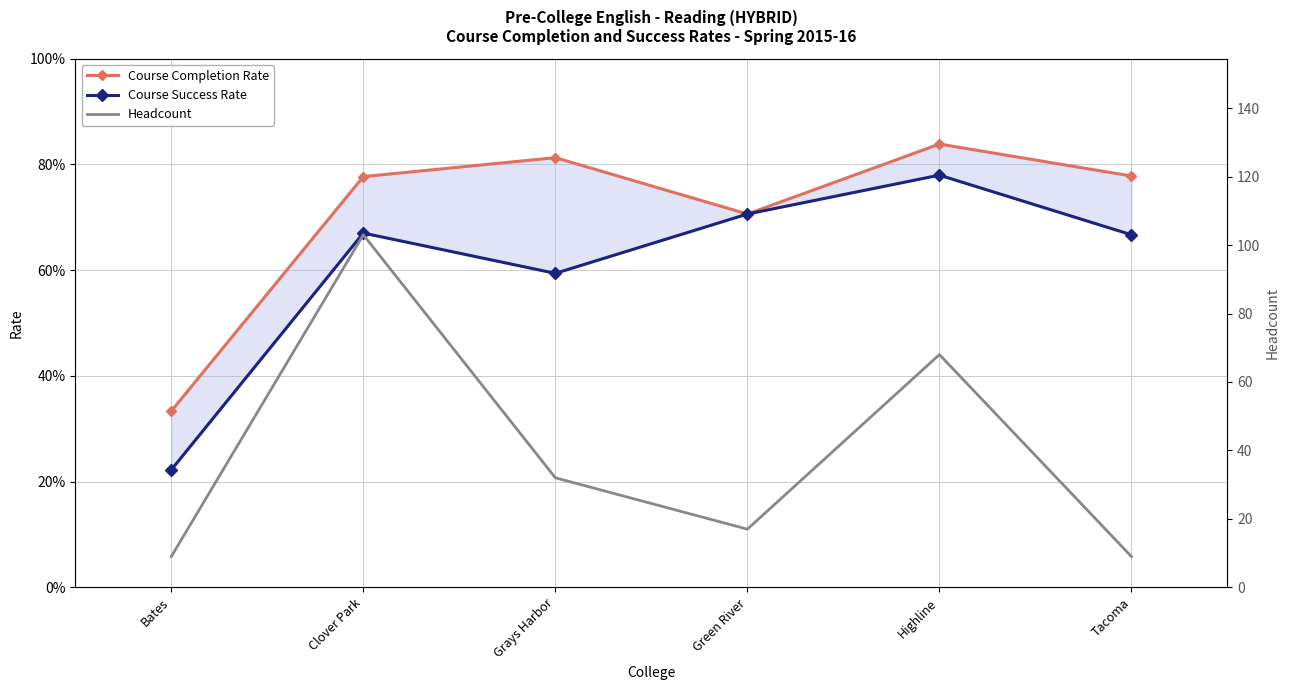

What are all the series names shown in the legend?

Course Completion Rate, Course Success Rate, Headcount